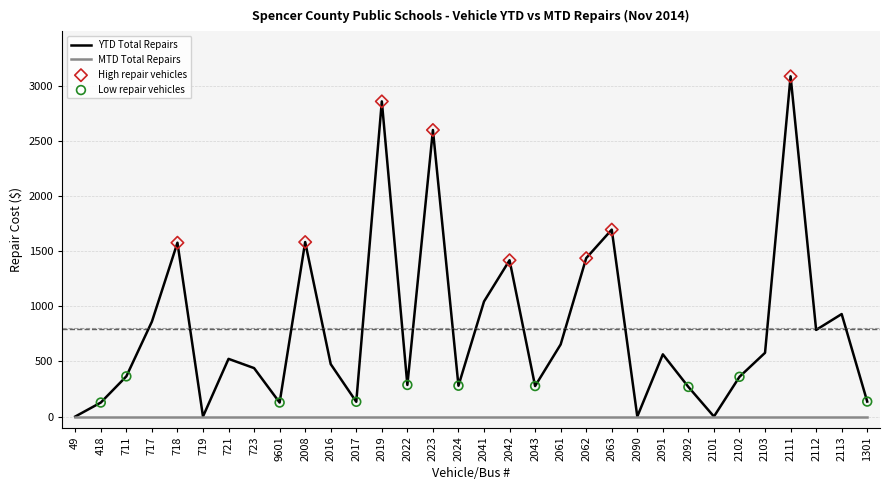

Which series has the widest spread of values?

YTD Total Repairs